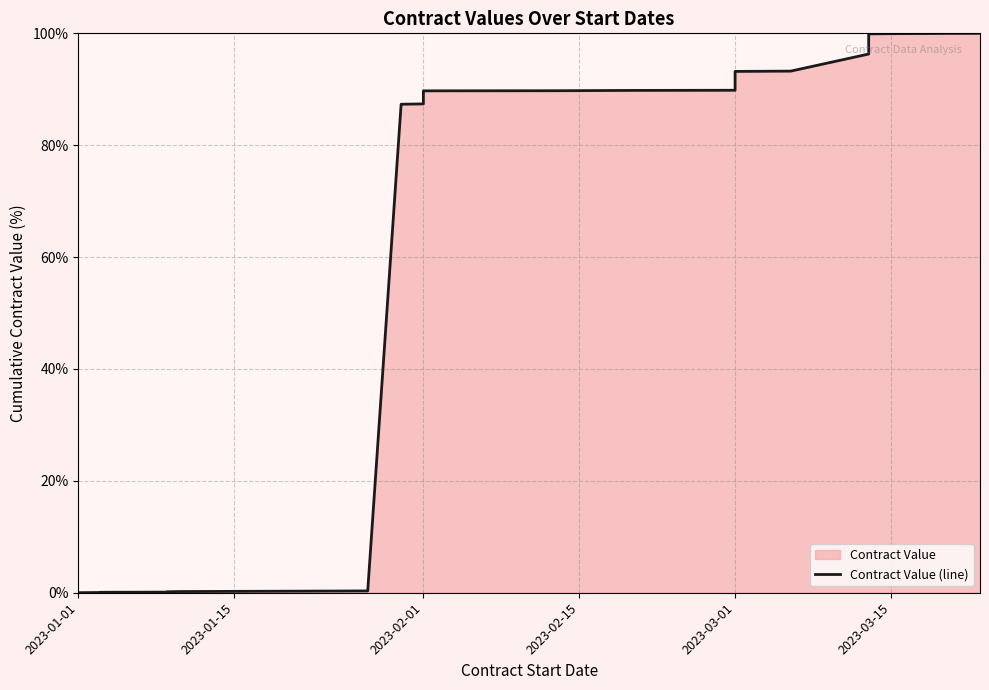

What is the greatest value displayed?

100.0